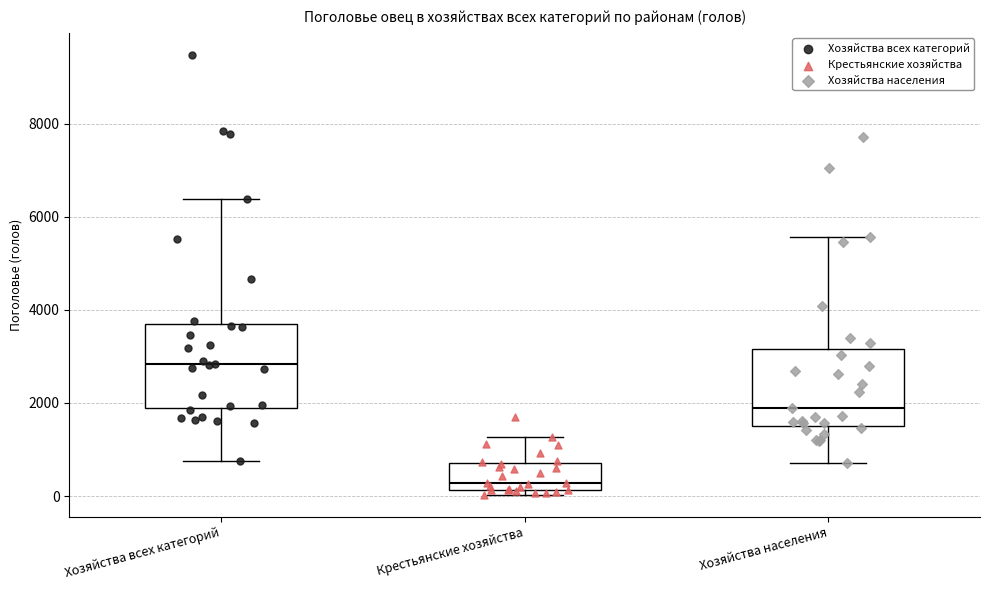

Where is the upper edge of the box for Крестьянские хозяйства on the y-axis? The values are not printed on the chart, so give them approximately, as read against the axis.

800